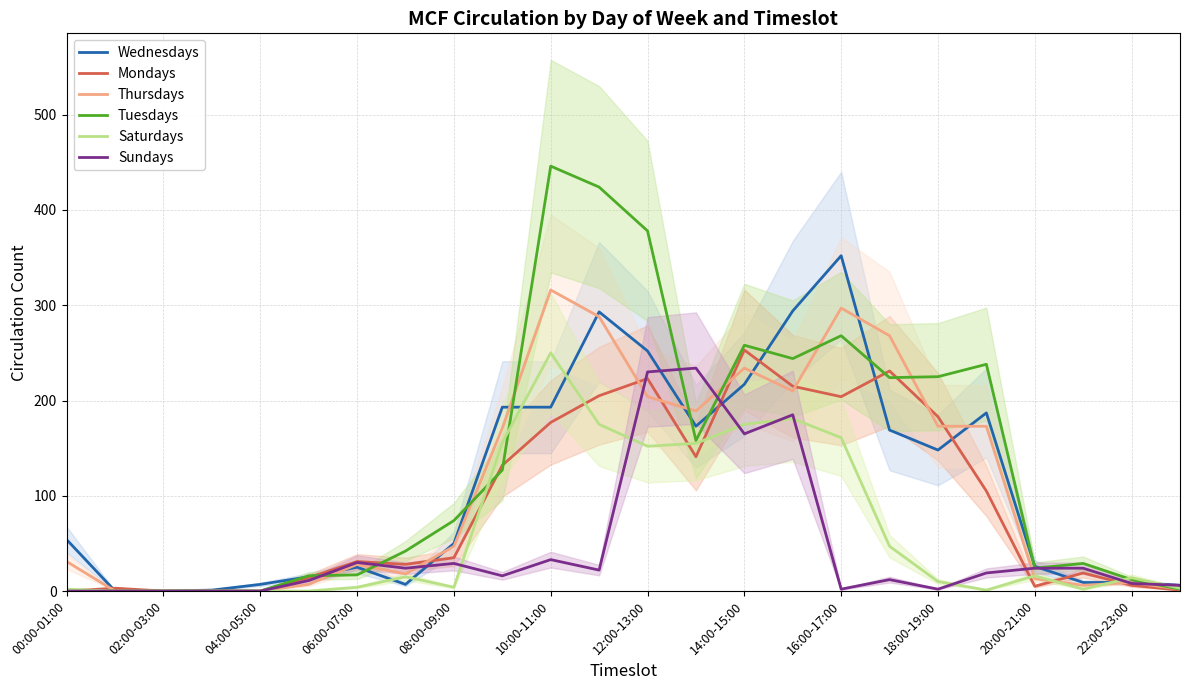

Does the chart display data point markers on the line(s)?

No